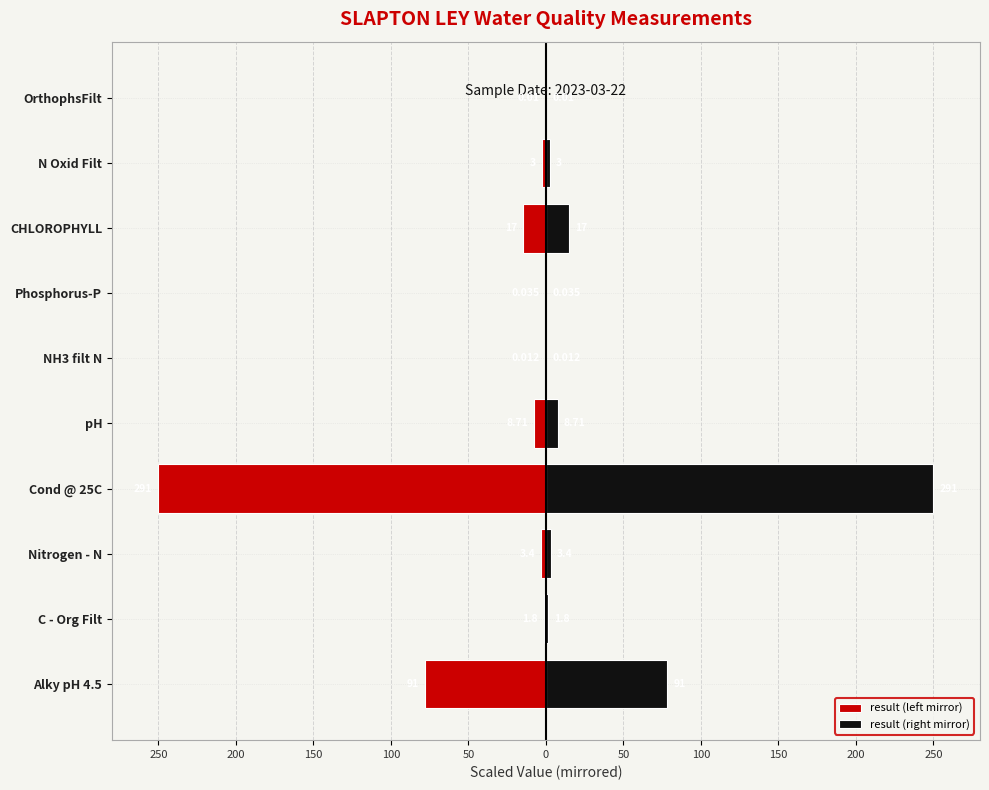

List the series in order of their peak value, highest first.

result (right mirror), result (left mirror)